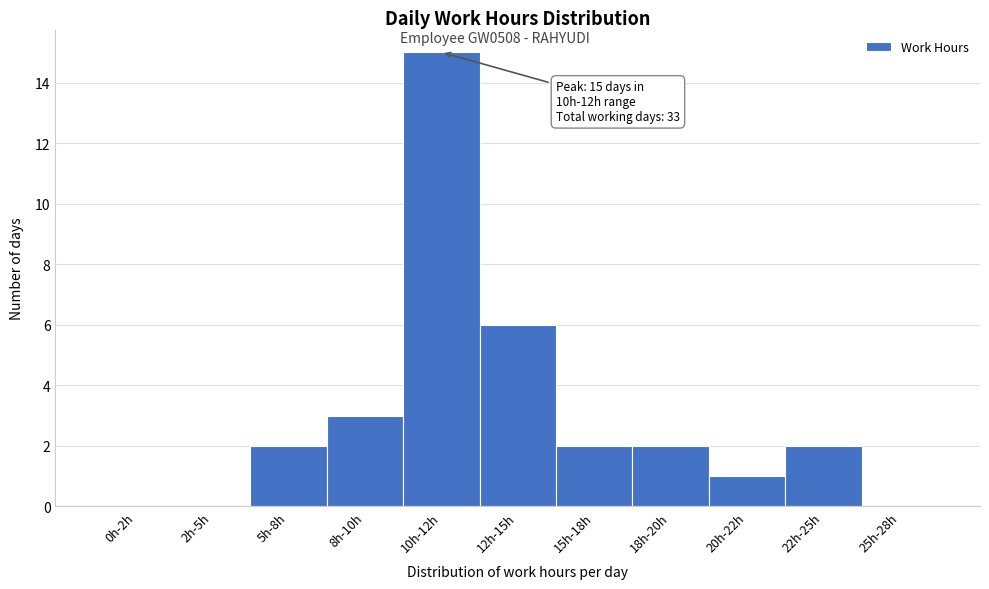

Reading left to right, extract all data points from this chart.

0h-2h=0	2h-5h=0	5h-8h=2	8h-10h=3	10h-12h=15	12h-15h=6	15h-18h=2	18h-20h=2	20h-22h=1	22h-25h=2	25h-28h=0